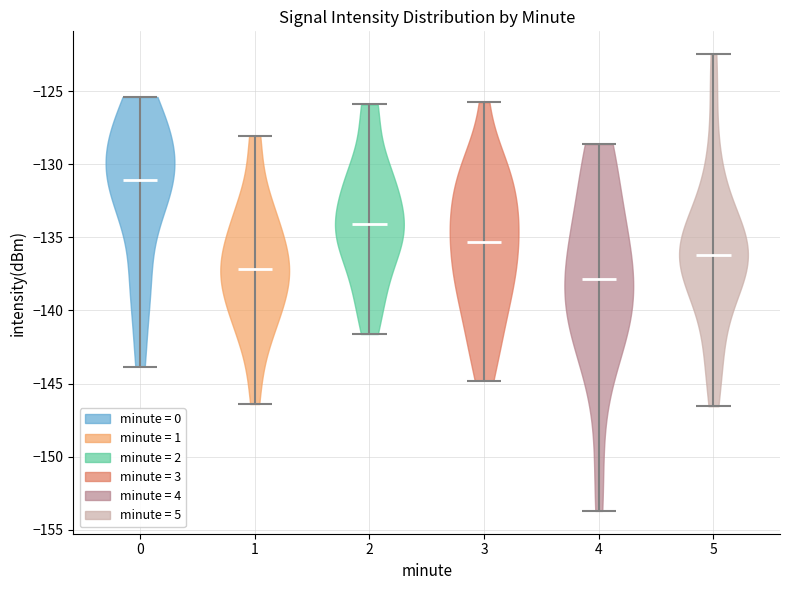

Reading left to right, read every violin against the y-axis: where its median line is, and the lowest and highest points it reaches. The values are not printed on the chart, so give them approximately, as read against the axis.

0: median line -131.0, lowest point -144.0, highest point -125.5
1: median line -137.0, lowest point -146.5, highest point -128.0
2: median line -134.0, lowest point -141.5, highest point -126.0
3: median line -135.5, lowest point -145.0, highest point -125.5
4: median line -138.0, lowest point -153.5, highest point -128.5
5: median line -136.0, lowest point -146.5, highest point -122.5